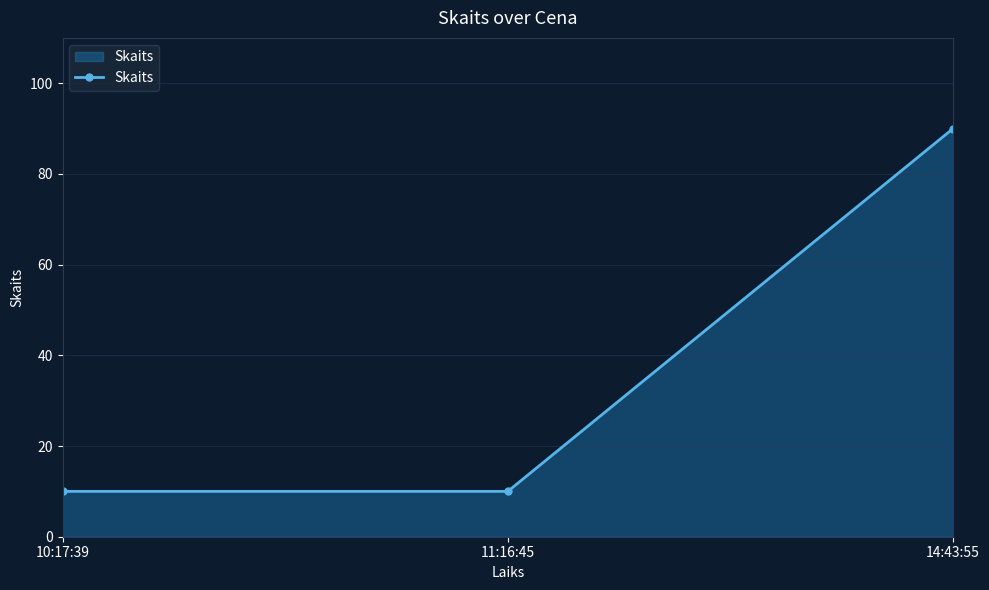

What position from the left is 10:17:39?

1